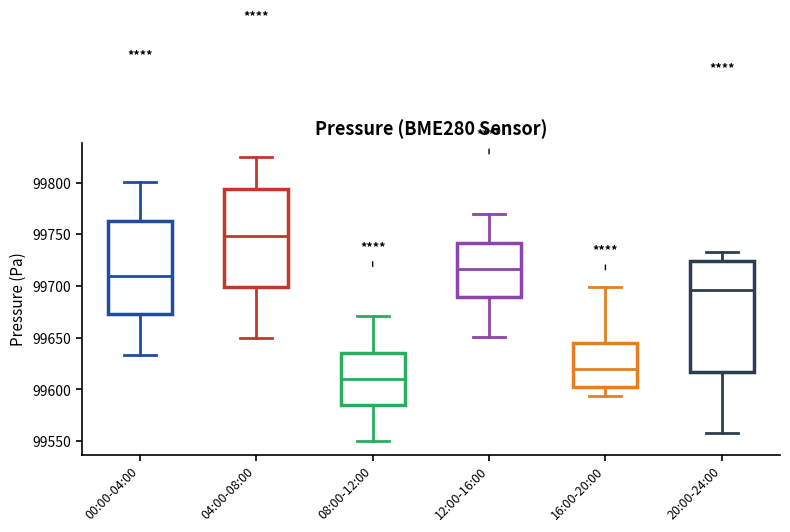

Reading left to right, transcribe this box plot: for each box, give where its median line is, the range the box spans, and where its two whiskers end, as read against the y-axis. The values are not printed on the chart, so give them approximately, as read against the axis.

00:00-04:00: median 99710, box 99675 to 99765, whiskers 99635 to 99800
04:00-08:00: median 99750, box 99700 to 99795, whiskers 99650 to 99825
08:00-12:00: median 99610, box 99585 to 99635, whiskers 99550 to 99670
12:00-16:00: median 99715, box 99690 to 99740, whiskers 99650 to 99770
16:00-20:00: median 99620, box 99605 to 99645, whiskers 99595 to 99700
20:00-24:00: median 99695, box 99615 to 99725, whiskers 99560 to 99735